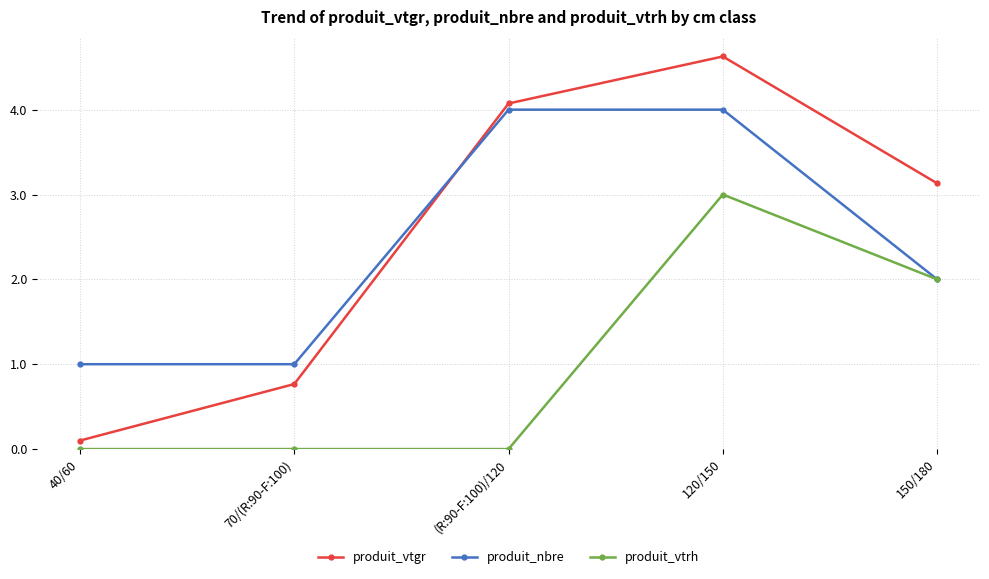

At which label is produit_nbre closest to 2?

150/180